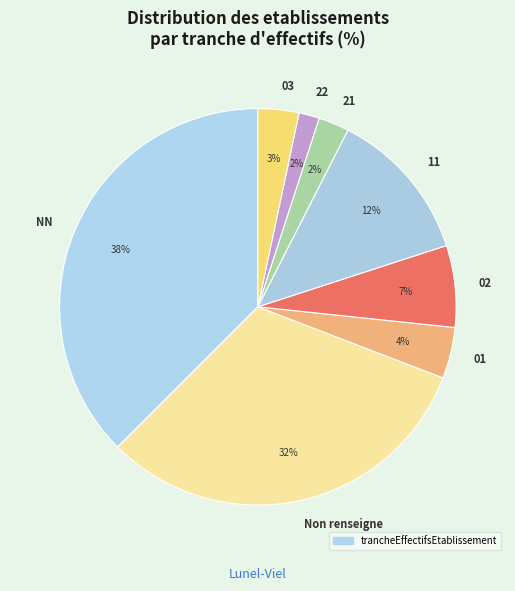

The NN slice represents 10% of the pie. True or false?

False